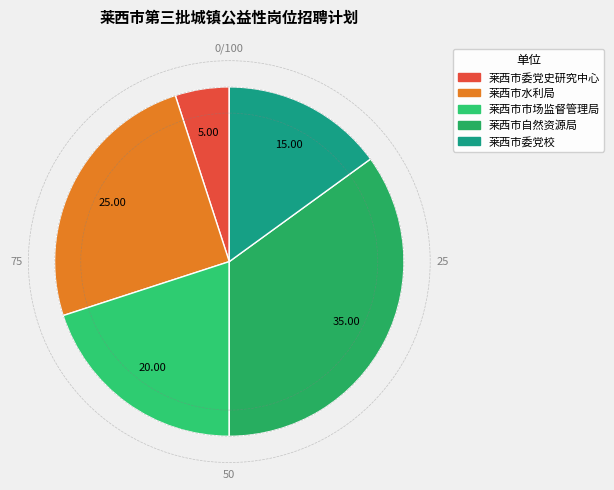

Which category has the smallest portion of the pie?

莱西市委党史研究中心